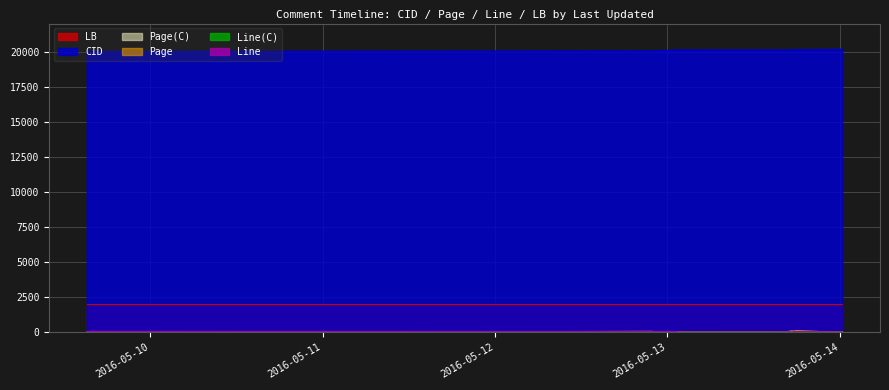

How many lines are shown in the chart?

6